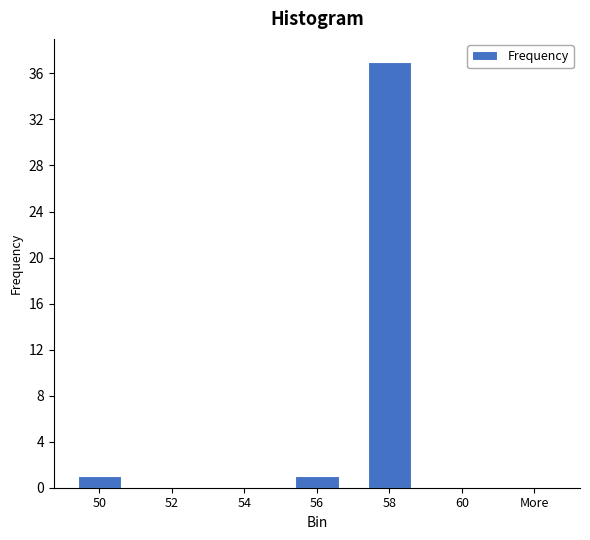

Reading left to right, extract all data points from this chart.

50=1	52=0	54=0	56=1	58=37	60=0	More=0